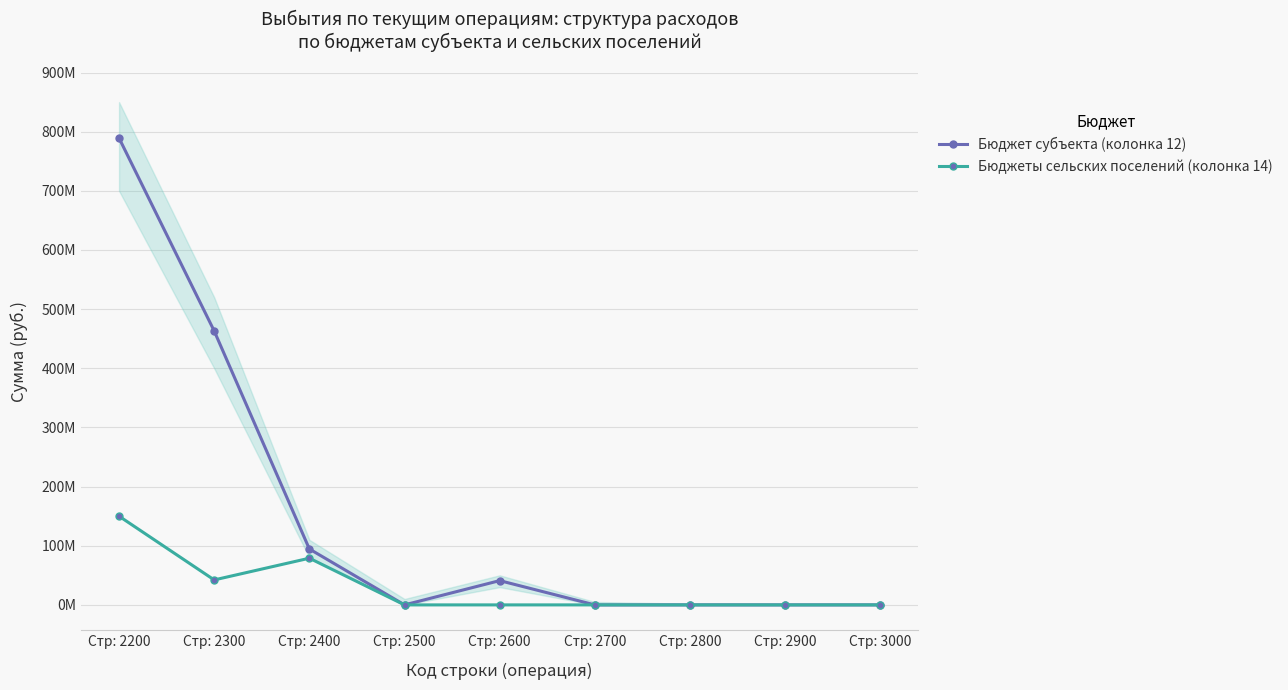

Rank the series by their maximum value, from lowest to highest.

Бюджеты сельских поселений (колонка 14), Бюджет субъекта (колонка 12)